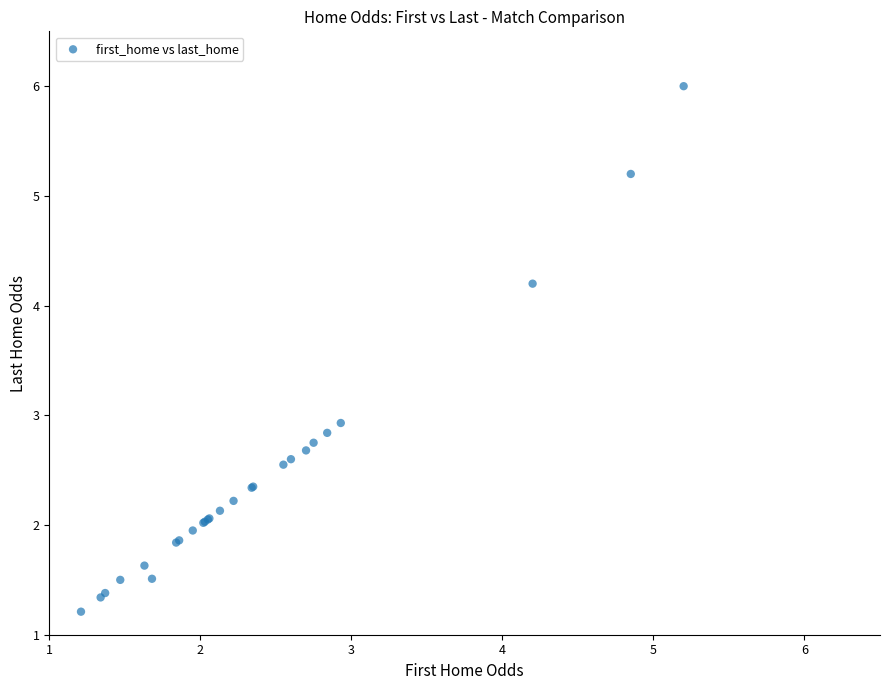

What Y value in the scatter plot is closest to 3?

2.9